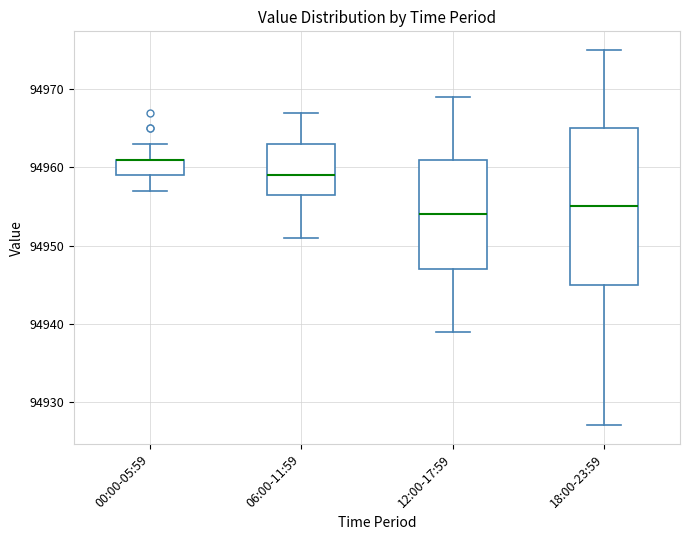

Which box is the tallest, from its lower edge to its upper edge?

18:00-23:59